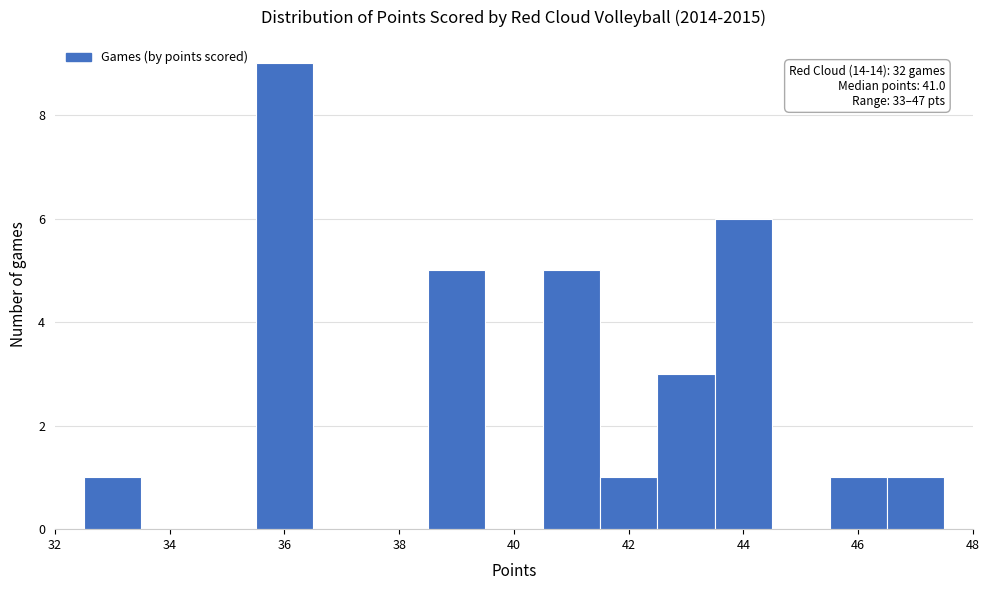

Over which range of the x-axis is the bar tallest?

35.5 to 36.5